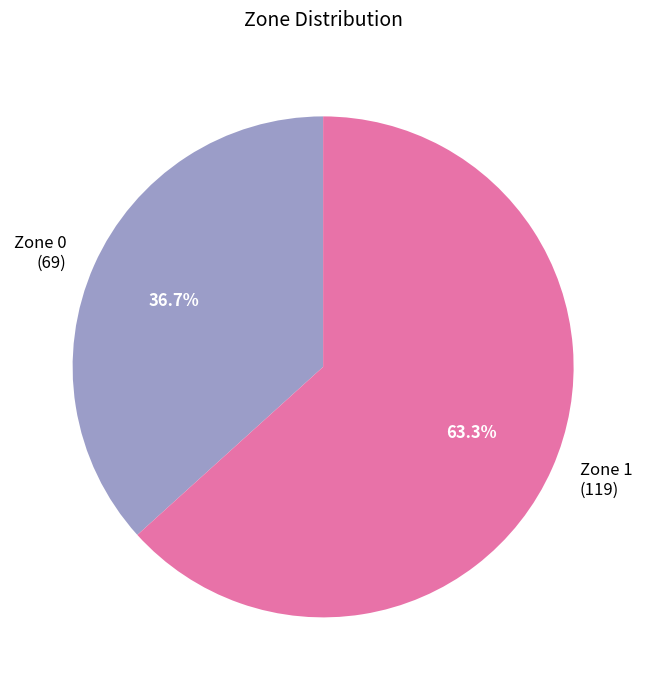

How many segments does this pie chart have?

2